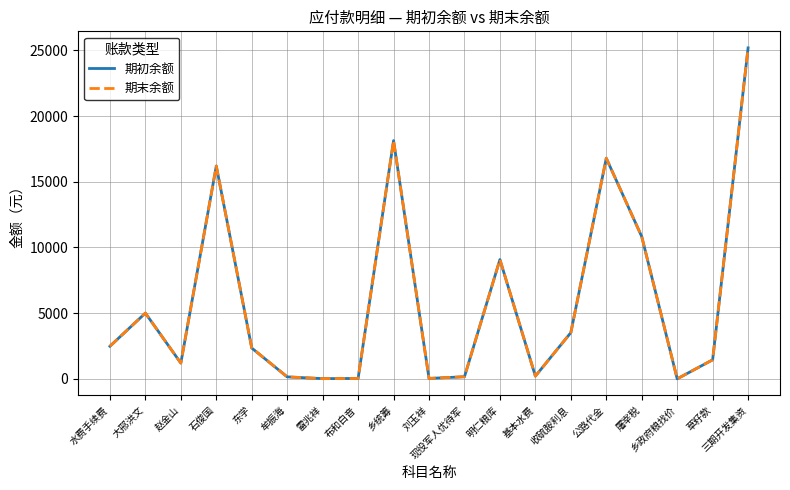

The 期初余额 series shows 51.5 at 刘玉祥. True or false?

False